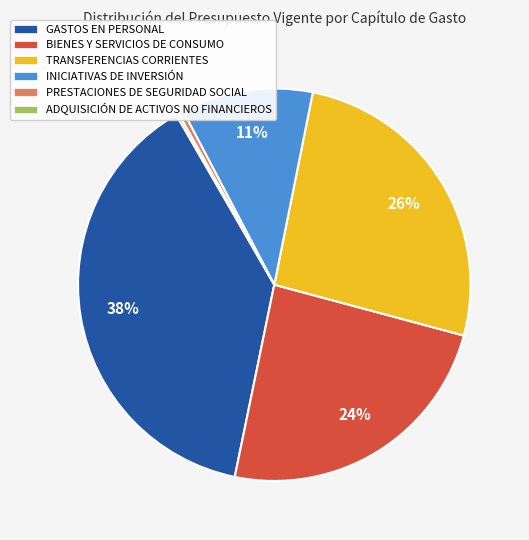

To the nearest percent, what is the combined percentage of PRESTACIONES DE SEGURIDAD SOCIAL and BIENES Y SERVICIOS DE CONSUMO?

24%